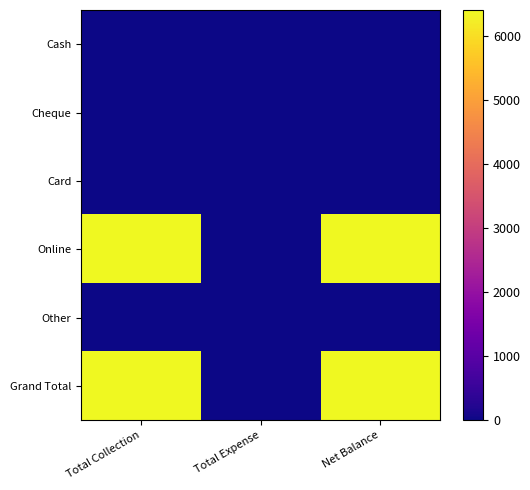

Reading left to right, extract all data points from this chart.

Cash: Total Collection=0	Total Expense=0	Net Balance=0
Cheque: Total Collection=0	Total Expense=0	Net Balance=0
Card: Total Collection=0	Total Expense=0	Net Balance=0
Online: Total Collection=6398	Total Expense=0	Net Balance=6398
Other: Total Collection=0	Total Expense=0	Net Balance=0
Grand Total: Total Collection=6398	Total Expense=0	Net Balance=6398